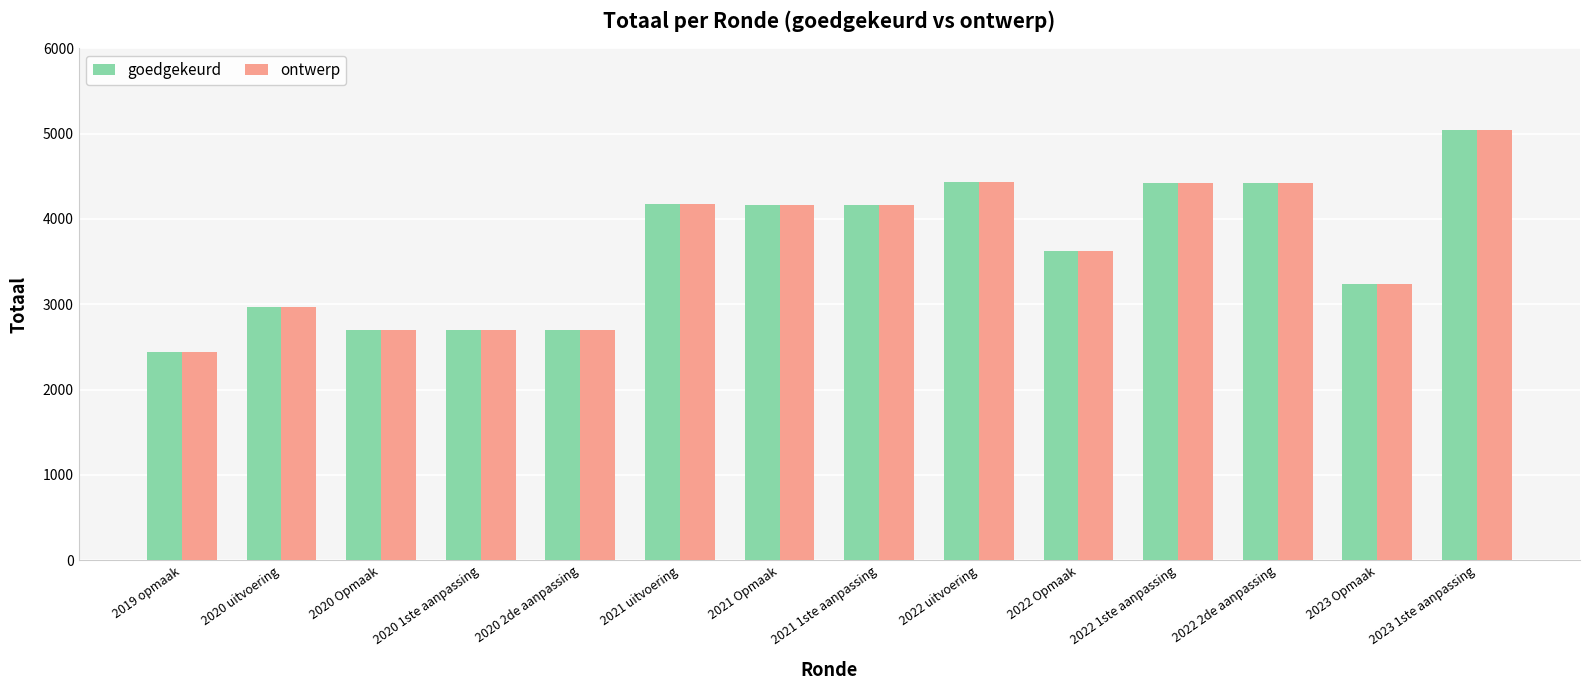

At which category is the sum across all series the highest?

2023 1ste aanpassing